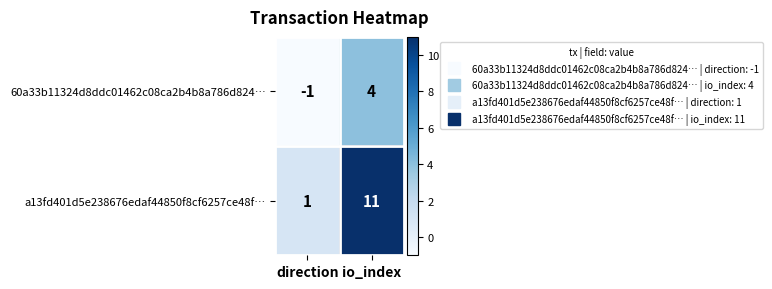

At which label is a13fd401d5e238676edaf44850f8cf6257ce48f… closest to 6?

direction